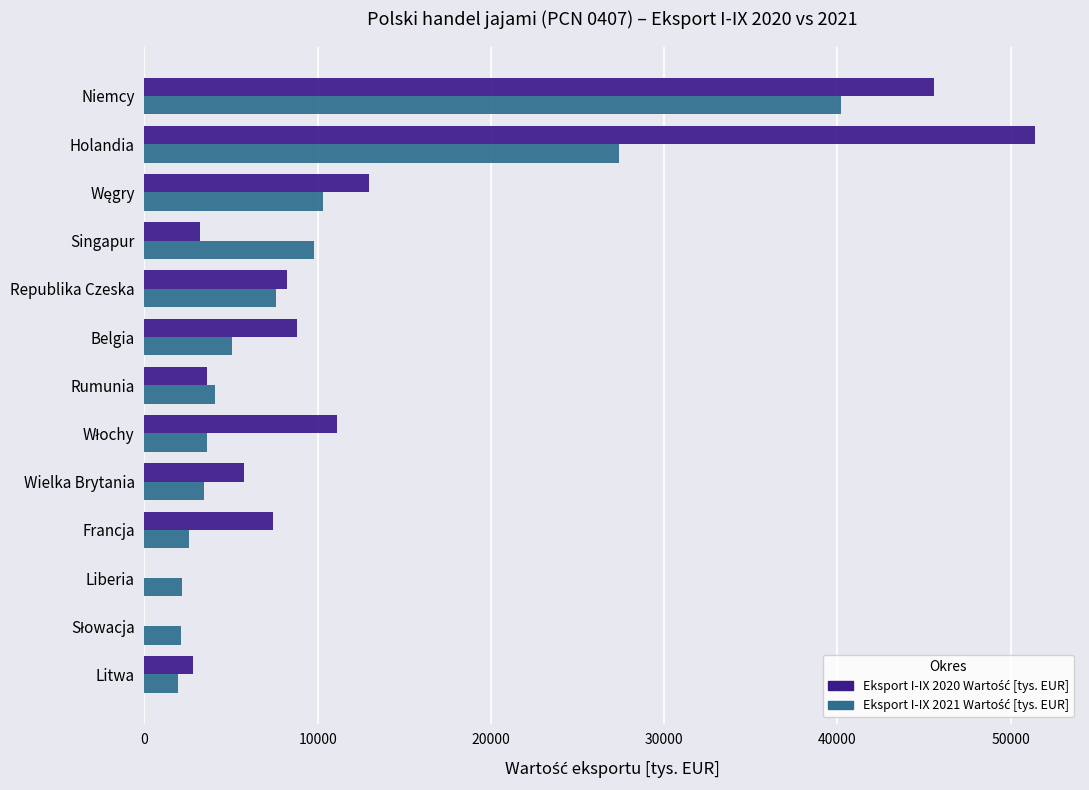

At which category is the sum across all series the highest?

Niemcy